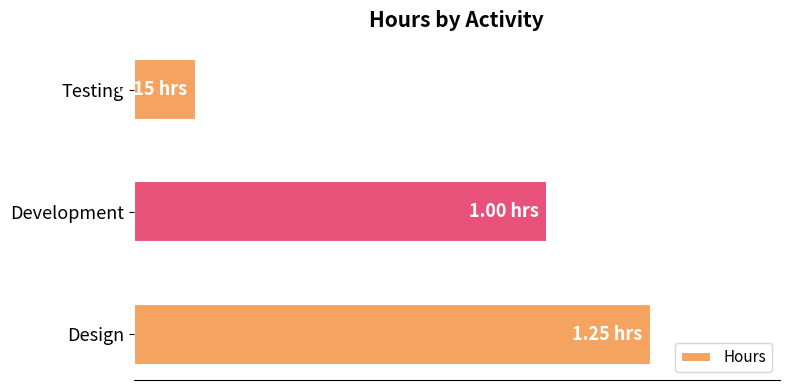

Rank the categories by value from highest to lowest.

Design, Development, Testing